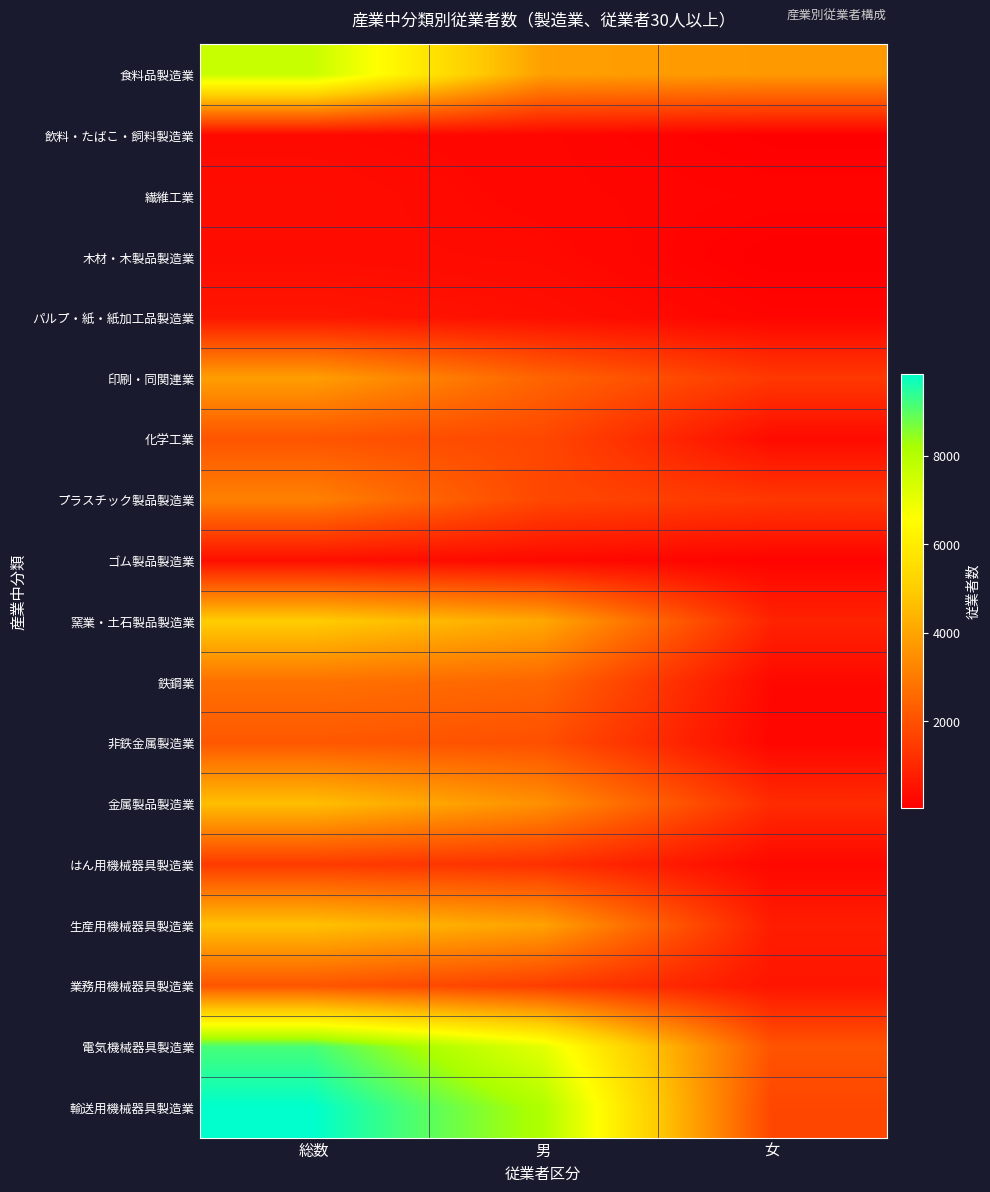

Reading left to right, transcribe all the data shown in this chart.

食料品製造業: 総数=7609	男=3885	女=3724
飲料・たばこ・飼料製造業: 総数=280	男=212	女=68
繊維工業: 総数=371	男=219	女=152
木材・木製品製造業: 総数=345	男=299	女=46
パルプ・紙・紙加工品製造業: 総数=602	男=419	女=183
印刷・同関連業: 総数=3858	男=2458	女=1400
化学工業: 総数=2079	男=1755	女=324
プラスチック製品製造業: 総数=3145	男=1765	女=1380
ゴム製品製造業: 総数=419	男=282	女=137
窯業・土石製品製造業: 総数=4984	男=4083	女=901
鉄鋼業: 総数=2764	男=2504	女=260
非鉄金属製造業: 総数=2161	男=1962	女=199
金属製品製造業: 総数=4621	男=3517	女=1104
はん用機械器具製造業: 総数=1461	男=1215	女=246
生産用機械器具製造業: 総数=4689	男=3935	女=754
業務用機械器具製造業: 総数=2096	男=1530	女=566
電気機械器具製造業: 総数=9156	男=7095	女=2061
輸送用機械器具製造業: 総数=9845	男=8098	女=1747